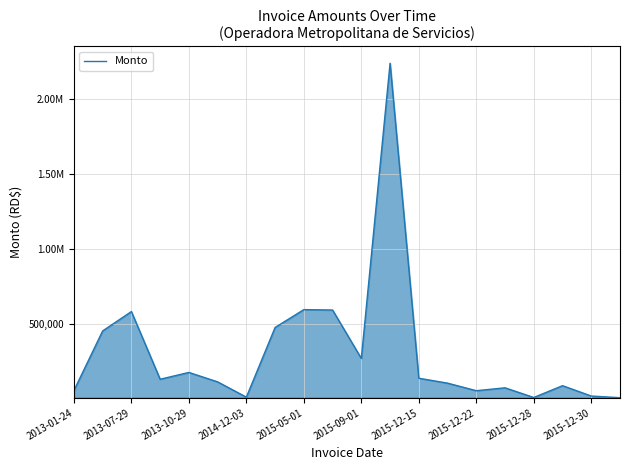

True or false: the data has more than 1 interior local peaks.

True